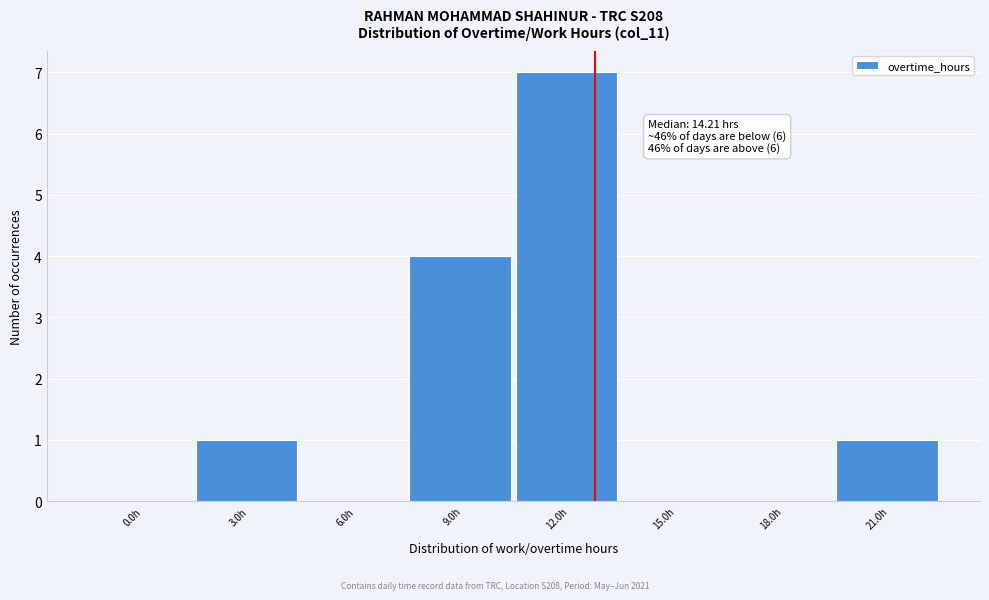

Reading left to right, list all the values displayed in this chart.

0.0h=0	3.0h=1	6.0h=0	9.0h=4	12.0h=7	15.0h=0	18.0h=0	21.0h=1